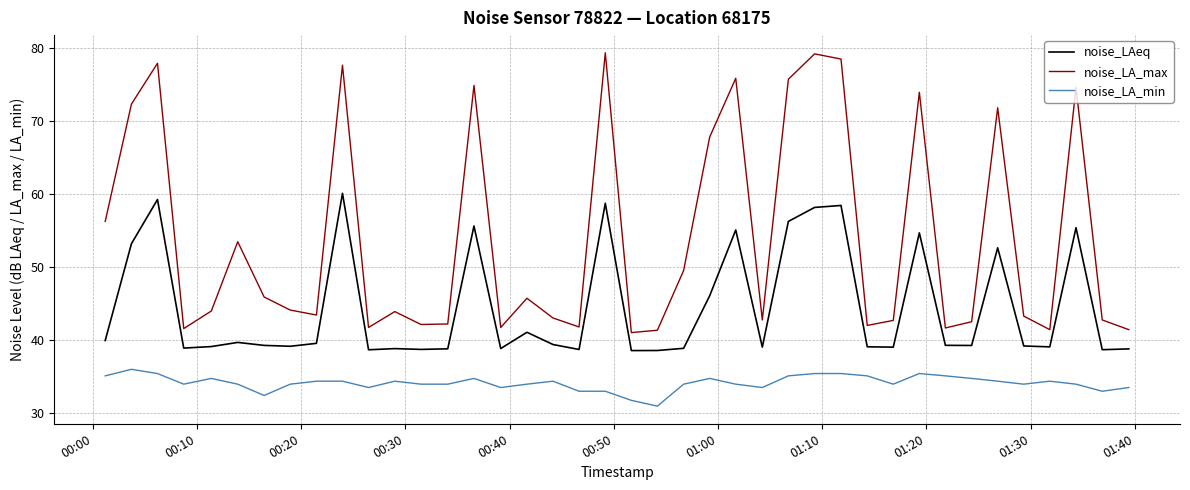

True or false: noise_LA_max and noise_LA_min intersect in this chart.

False